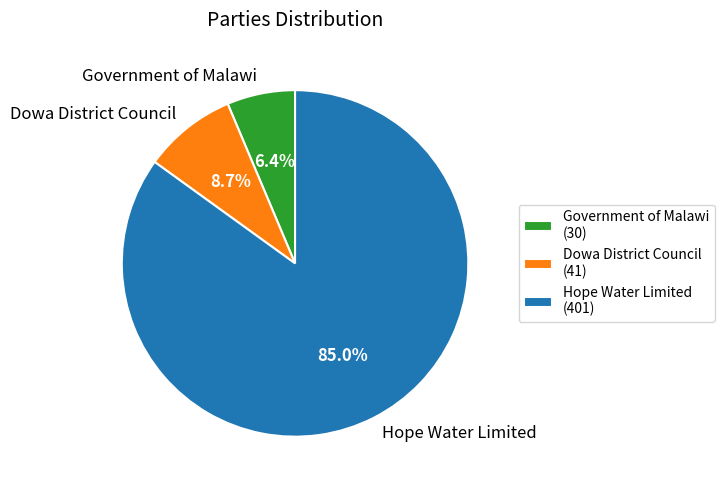

What is the largest slice in the pie chart?

Hope Water Limited